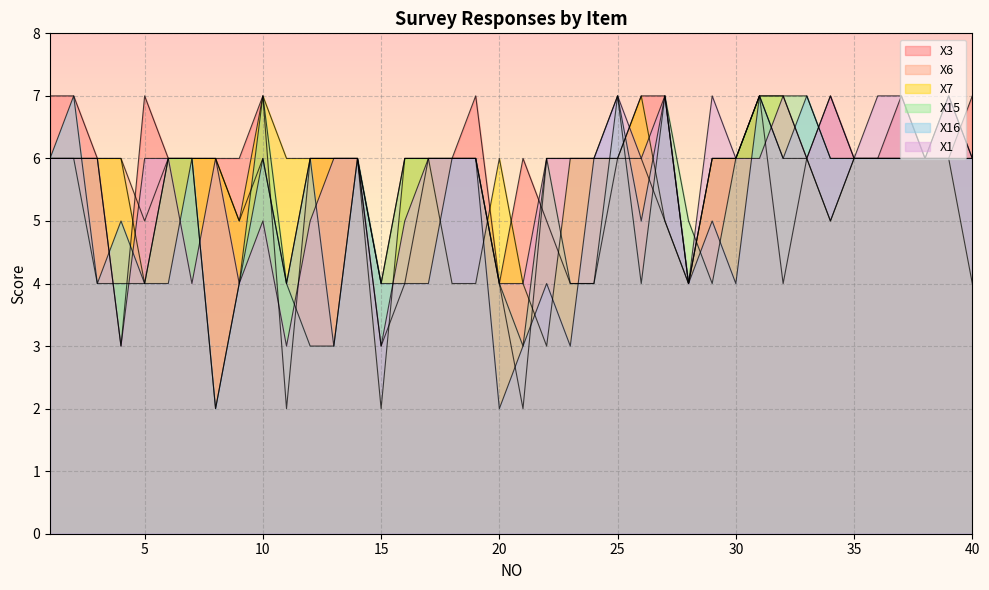

How many X7 values are between 5 and 6?

28